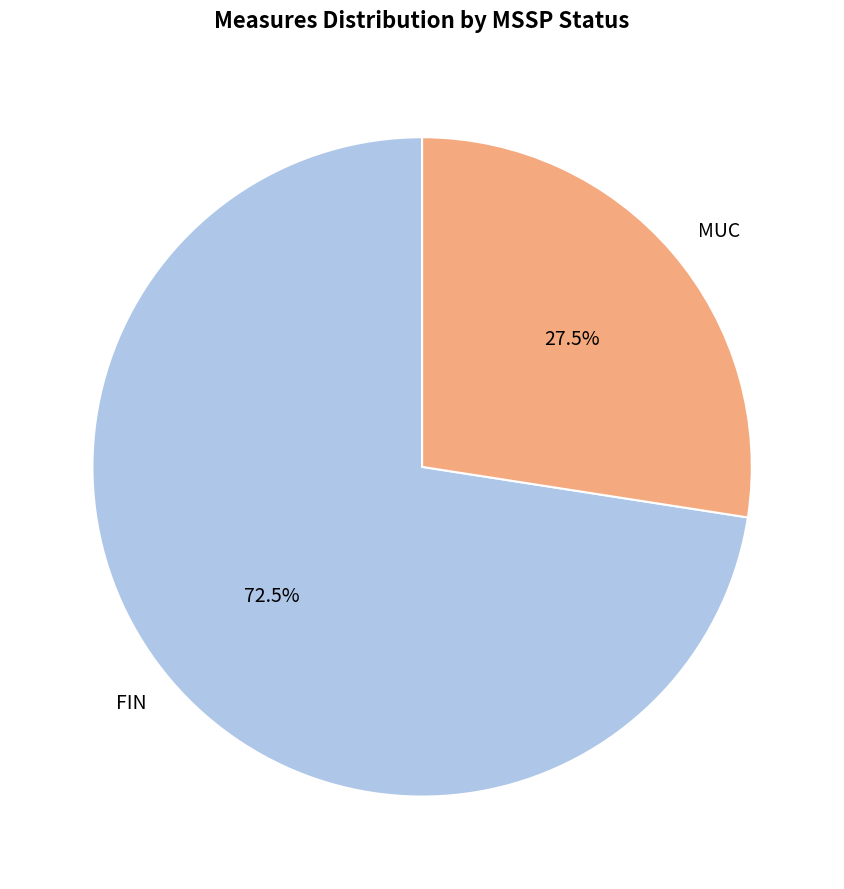

Which category has the smallest portion of the pie?

MUC